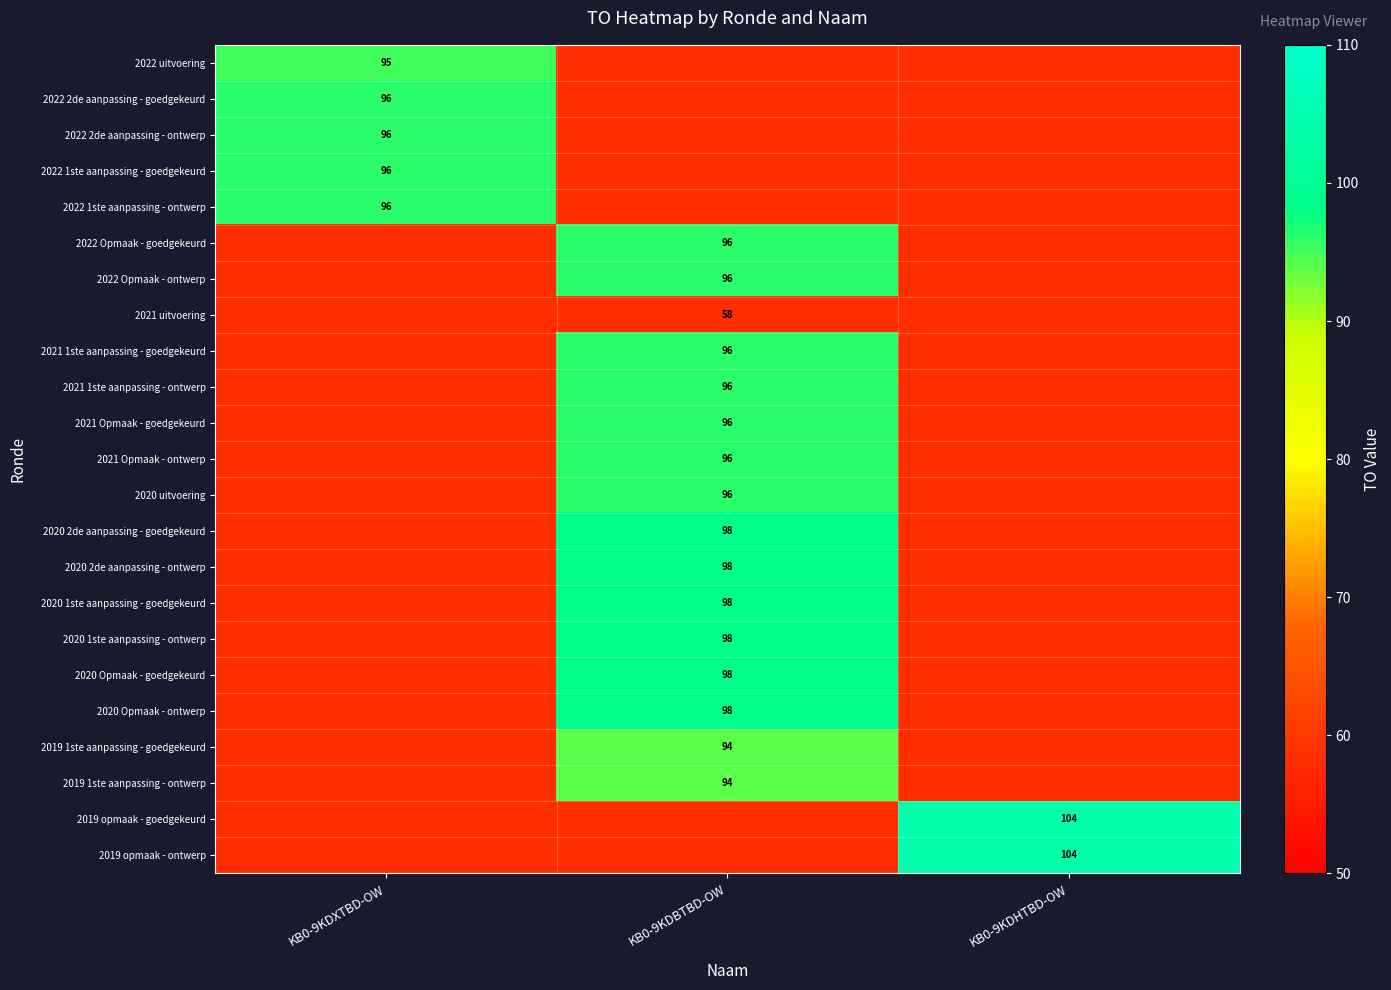

The 2021 1ste aanpassing - goedgekeurd series shows 45 at KB0-9KDBTBD-OW. True or false?

False